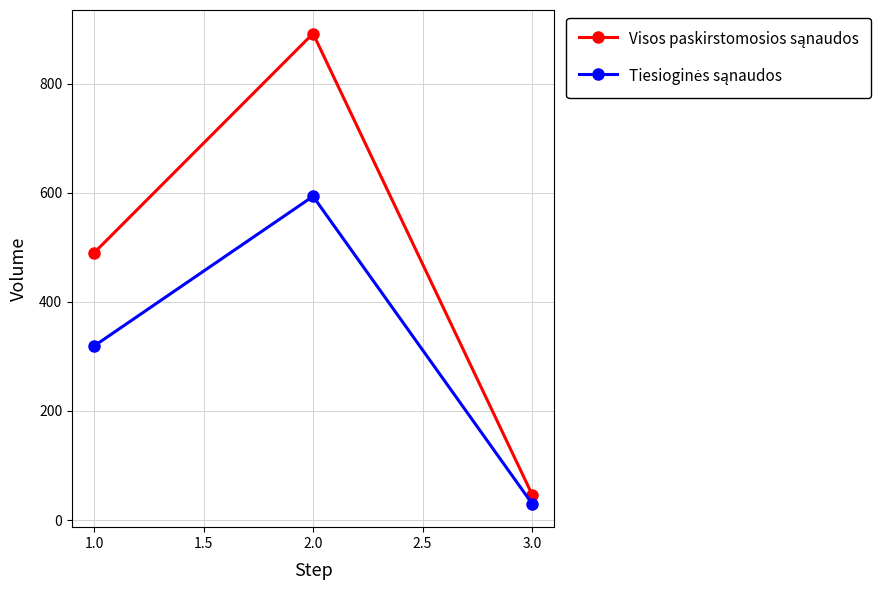

What is the spread (max minus min) of values at 1.0?

170.7